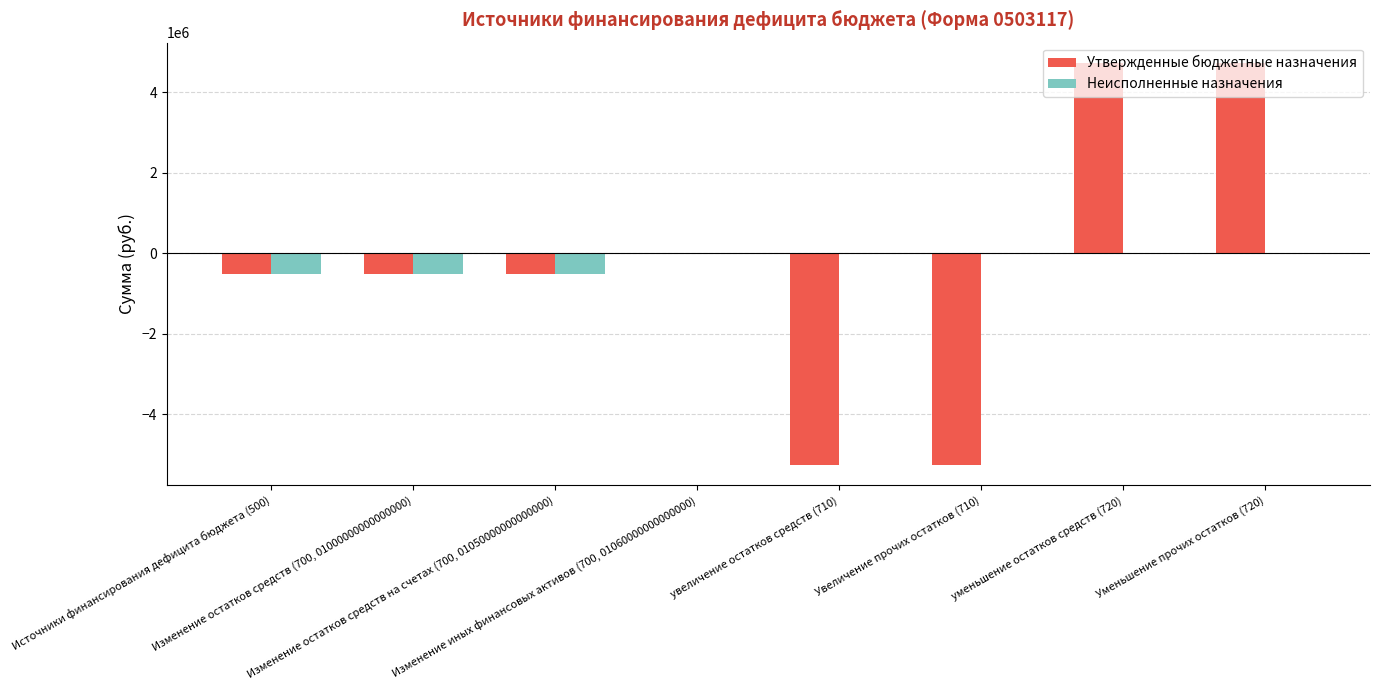

What is the sum of all Неисполненные назначения values?

-1559371.1